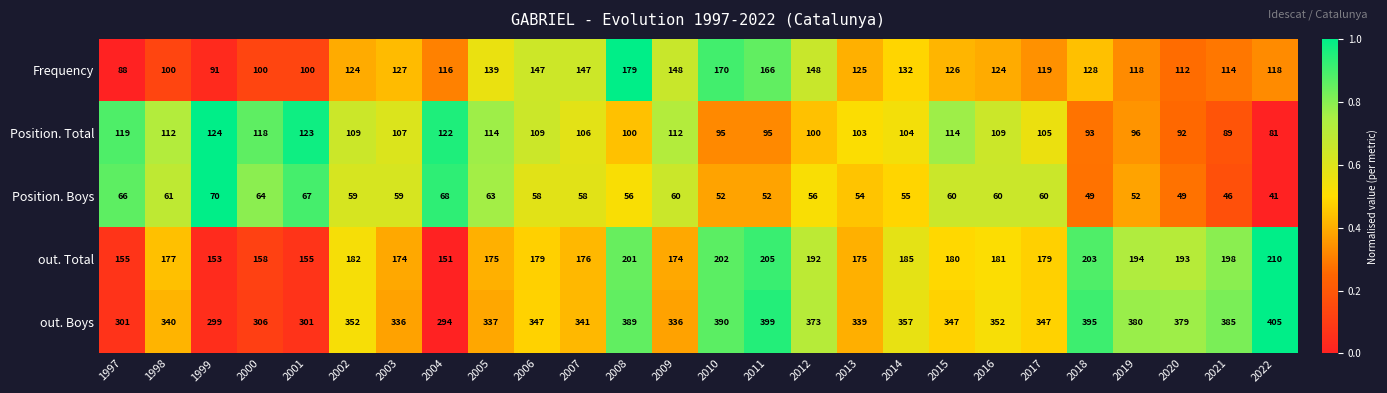

Which series has the largest total across all categories?

out. Boys